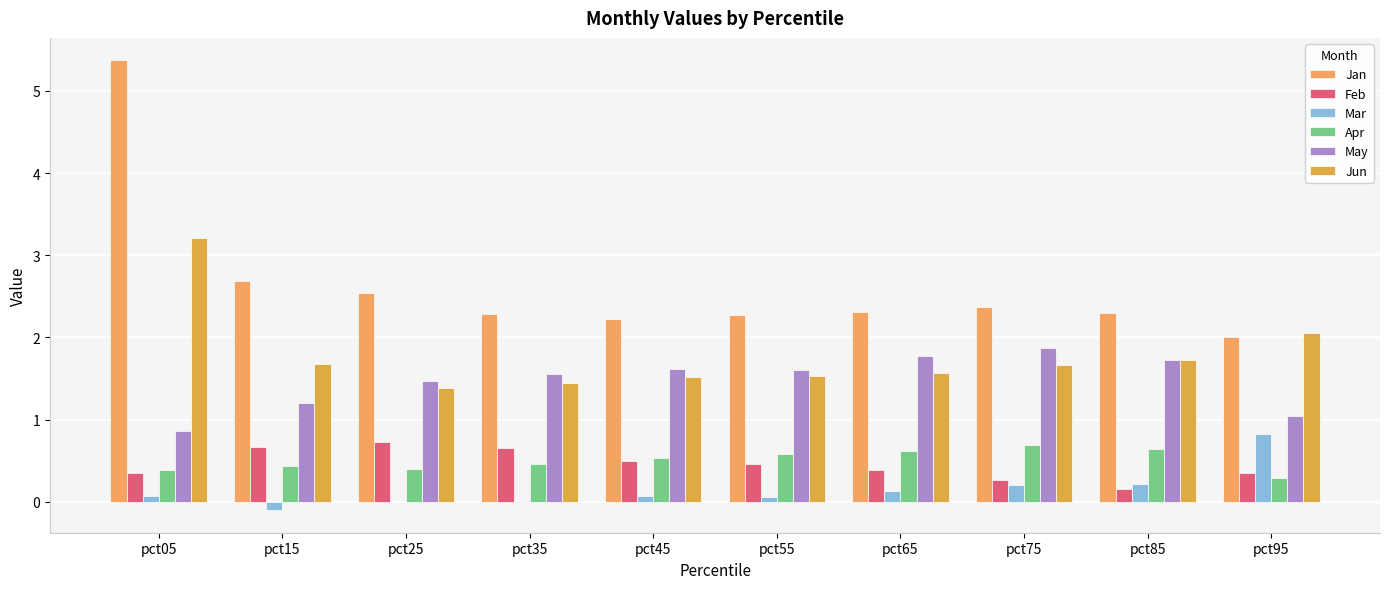

At which category is the sum across all series the highest?

pct05